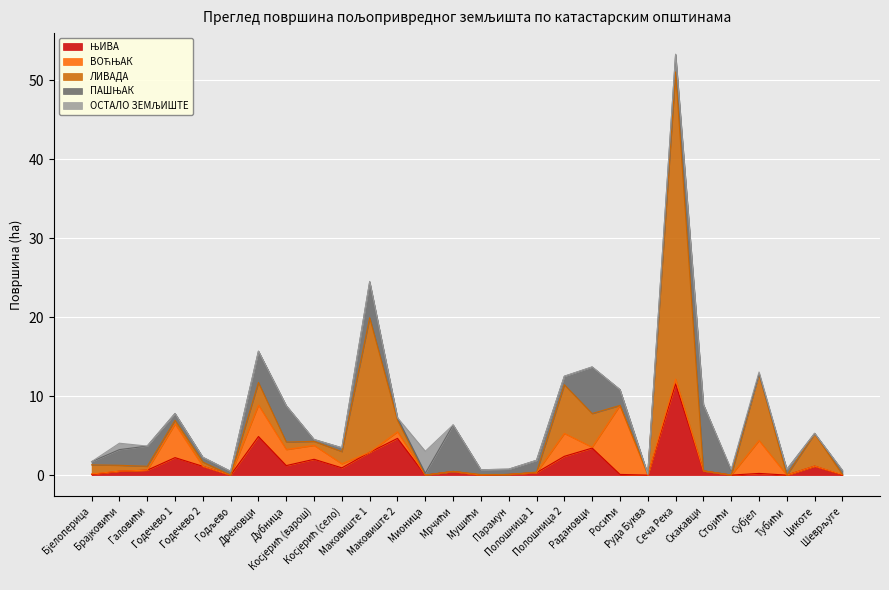

Reading right to left, what are all the values shown in this chart?

ЊИВА: Шеврљуге=0.0	Цикоте=1.1	Тубићи=0.0	Субјел=0.2	Стојићи=0.0	Скакавци=0.5	Сеча Река=11.5	Руда Буква=0.0	Росићи=0.1	Радановци=3.4	Полошница 2=2.4	Полошница 1=0.3	Парамун=0.1	Мушићи=0.0	Мрчићи=0.5	Мионица=0.0	Маковиште 2=4.7	Маковиште 1=2.9	Косјерић (село)=0.9	Косјерић (варош)=2.0	Дубница=1.2	Дреновци=4.9	Годљево=0.0	Годечево 2=1.1	Годечево 1=2.2	Галовићи=0.6	Брајковићи=0.5	Бјелоперица=0.1
ВОЋЊАК: Шеврљуге=0.1	Цикоте=0.0	Тубићи=0.0	Субјел=4.2	Стојићи=0.0	Скакавци=0.0	Сеча Река=0.6	Руда Буква=0.0	Росићи=8.7	Радановци=0.1	Полошница 2=2.9	Полошница 1=0.0	Парамун=0.0	Мушићи=0.0	Мрчићи=0.0	Мионица=0.0	Маковиште 2=0.8	Маковиште 1=0.0	Косјерић (село)=0.5	Косјерић (варош)=1.8	Дубница=2.0	Дреновци=4.0	Годљево=0.0	Годечево 2=0.0	Годечево 1=4.3	Галовићи=0.0	Брајковићи=0.0	Бјелоперица=0.1
ЛИВАДА: Шеврљуге=0.0	Цикоте=4.1	Тубићи=0.0	Субјел=8.4	Стојићи=0.0	Скакавци=0.0	Сеча Река=38.9	Руда Буква=0.1	Росићи=0.0	Радановци=4.3	Полошница 2=6.2	Полошница 1=0.1	Парамун=0.0	Мушићи=0.1	Мрчићи=0.0	Мионица=0.0	Маковиште 2=1.5	Маковиште 1=17.0	Косјерић (село)=1.5	Косјерић (варош)=0.5	Дубница=0.9	Дреновци=2.9	Годљево=0.0	Годечево 2=0.5	Годечево 1=0.5	Галовићи=0.5	Брајковићи=0.7	Бјелоперица=1.2
ПАШЊАК: Шеврљуге=0.5	Цикоте=0.0	Тубићи=0.7	Субјел=0.0	Стојићи=0.6	Скакавци=8.4	Сеча Река=2.2	Руда Буква=0.0	Росићи=2.0	Радановци=5.9	Полошница 2=1.1	Полошница 1=1.5	Парамун=0.7	Мушићи=0.6	Мрчићи=5.9	Мионица=0.2	Маковиште 2=0.3	Маковиште 1=4.6	Косјерић (село)=0.5	Косјерић (варош)=0.2	Дубница=4.6	Дреновци=4.0	Годљево=0.5	Годечево 2=0.6	Годечево 1=0.9	Галовићи=2.6	Брајковићи=2.0	Бјелоперица=0.4
ОСТАЛО ЗЕМЉИШТЕ: Шеврљуге=0.1	Цикоте=0.0	Тубићи=0.0	Субјел=0.2	Стојићи=0.1	Скакавци=0.0	Сеча Река=0.0	Руда Буква=0.0	Росићи=0.0	Радановци=0.0	Полошница 2=0.0	Полошница 1=0.0	Парамун=0.0	Мушићи=0.0	Мрчићи=0.0	Мионица=2.8	Маковиште 2=0.0	Маковиште 1=0.0	Косјерић (село)=0.0	Косјерић (варош)=0.0	Дубница=0.0	Дреновци=0.0	Годљево=0.0	Годечево 2=0.0	Годечево 1=0.0	Галовићи=0.0	Брајковићи=0.8	Бјелоперица=0.0